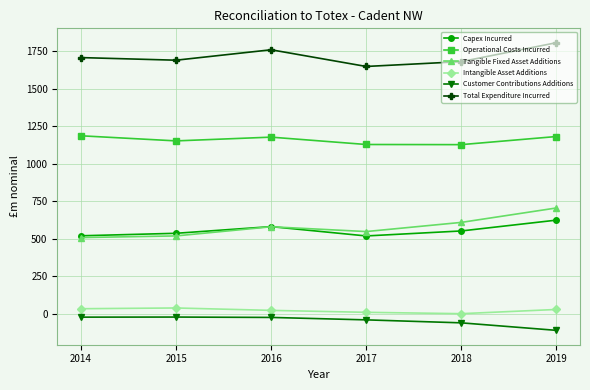

Between 2018 and 2019, which series saw the biggest shift?

Total Expenditure Incurred